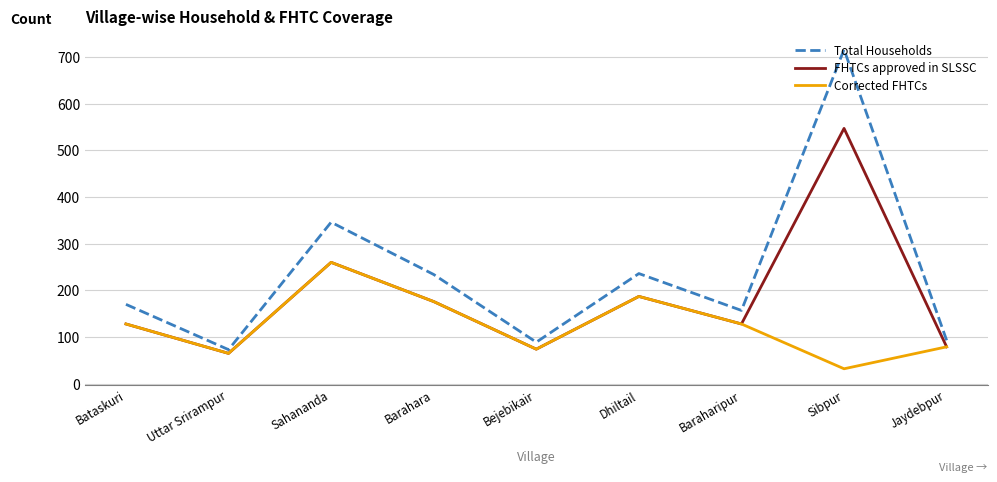

At which category does FHTCs approved in SLSSC reach its first local peak?

Sahananda